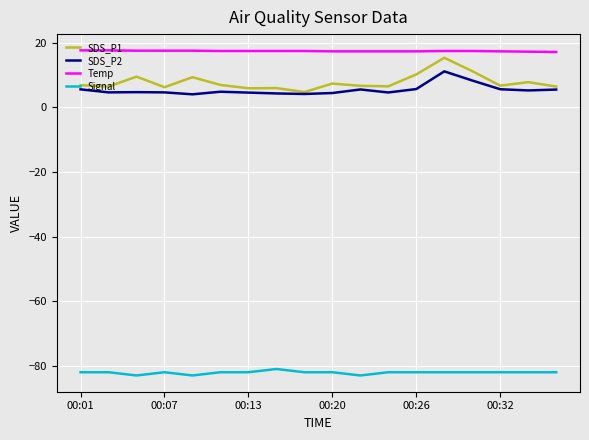

Which series has the widest spread of values?

SDS_P1